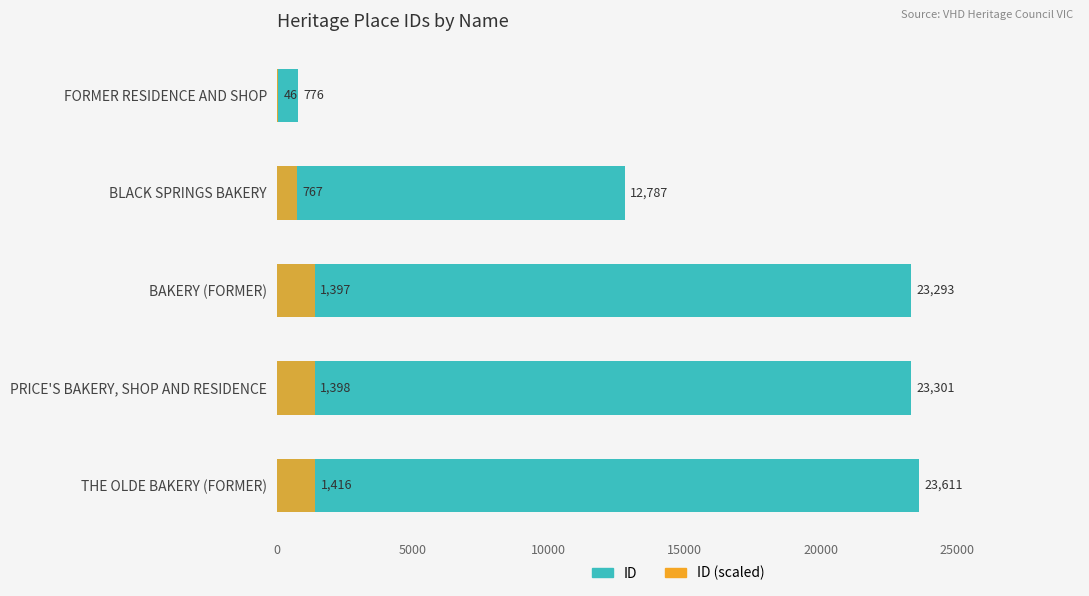

What is the value of the ID (teal) bar at the 5th from the left?

23611